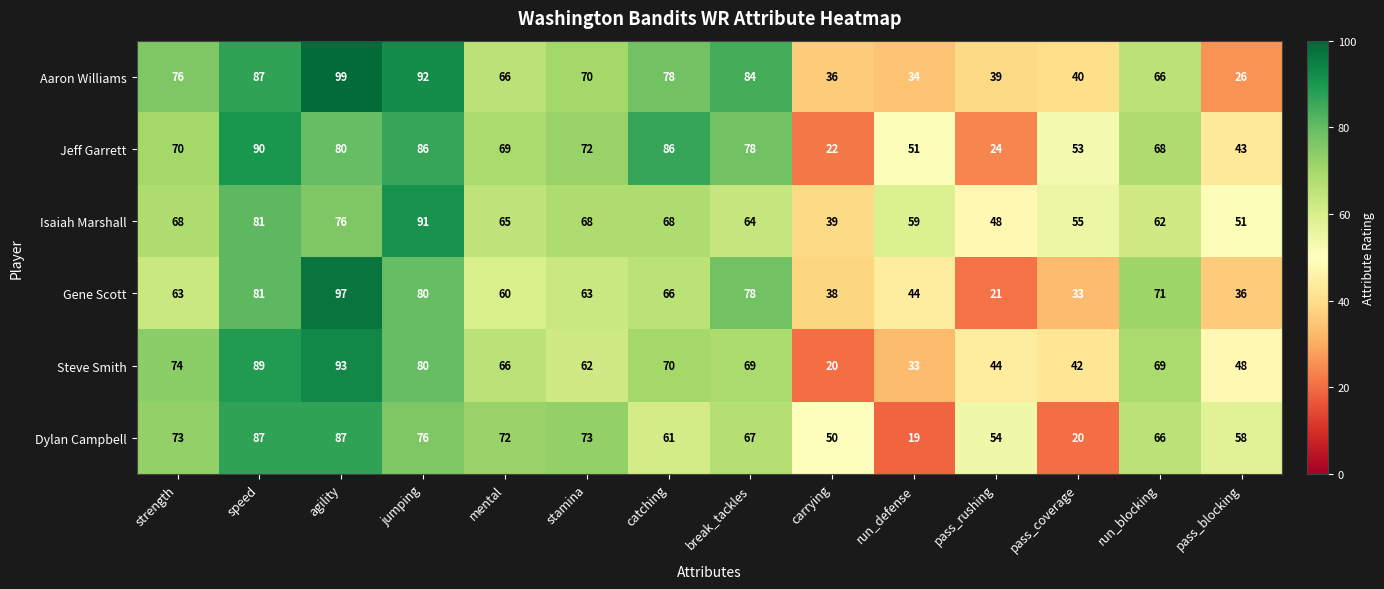

The value of Gene Scott at run_defense is 44. True or false?

True